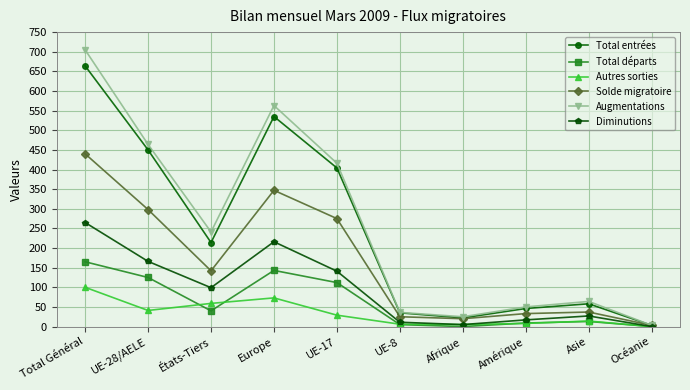

Where is the first local minimum for Autres sorties?

UE-28/AELE